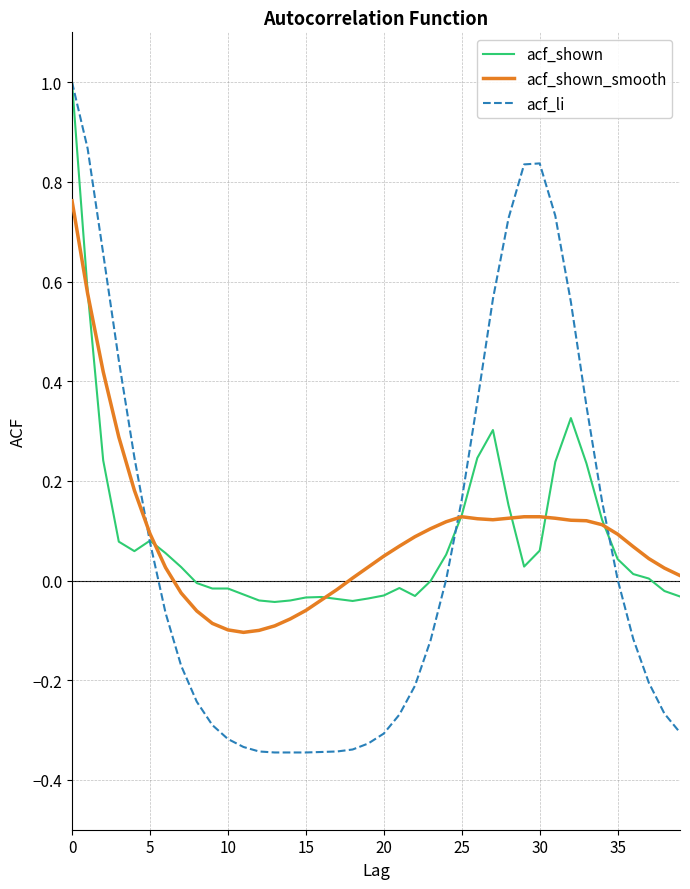

Which series has the widest spread of values?

acf_li